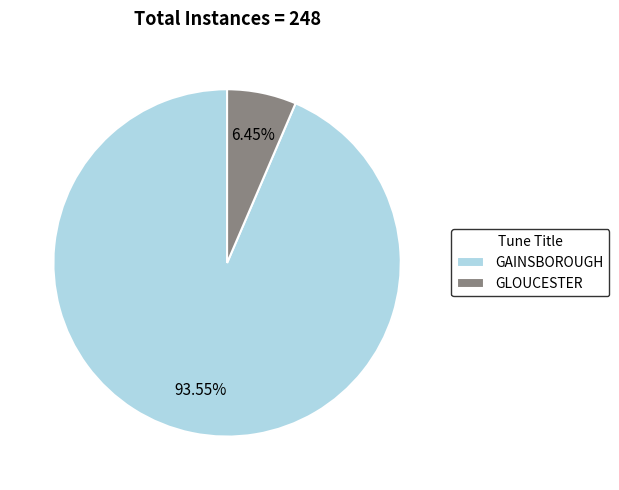

To the nearest percent, what is the average slice percentage?

50%